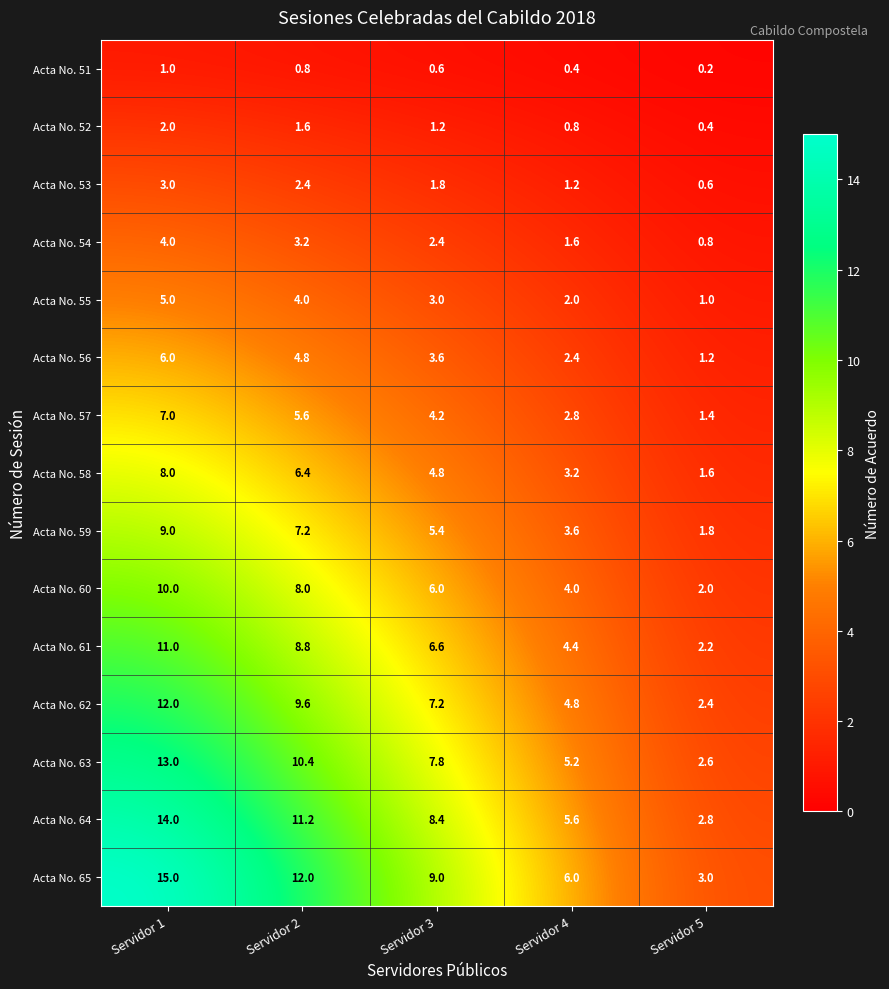

True or false: Acta No. 57 has a value of 0.8 at Servidor 5.

False